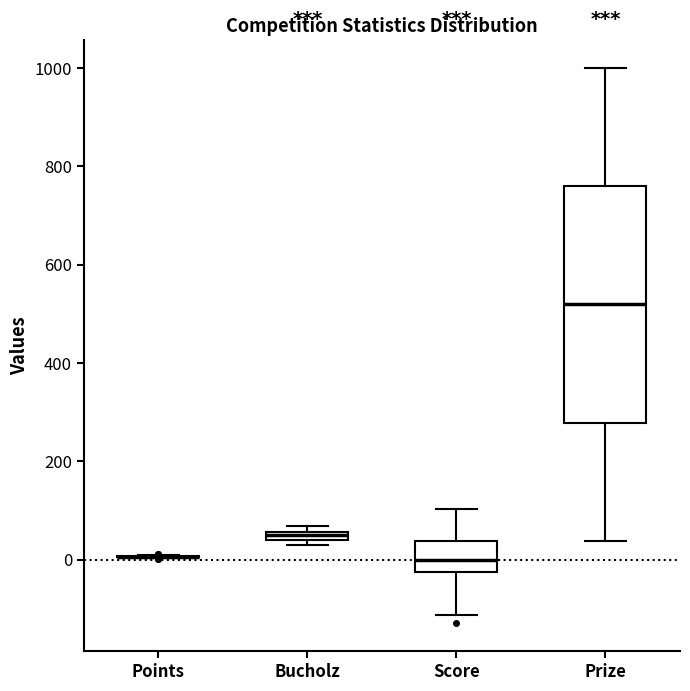

Which box is the tallest, from its lower edge to its upper edge?

Prize